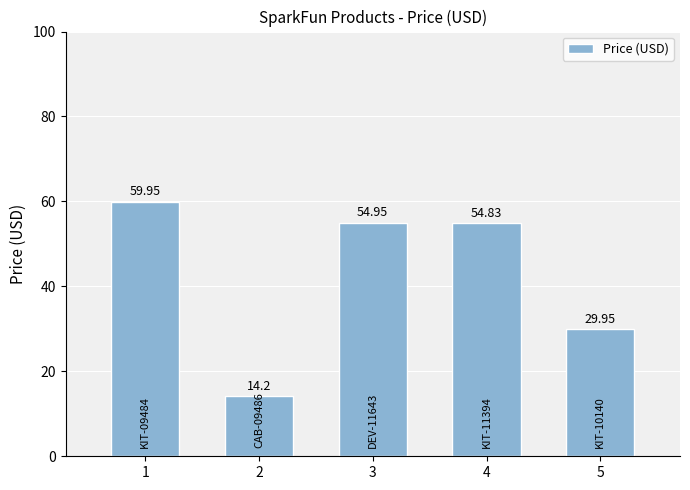

Count the number of values greater than 54.

3